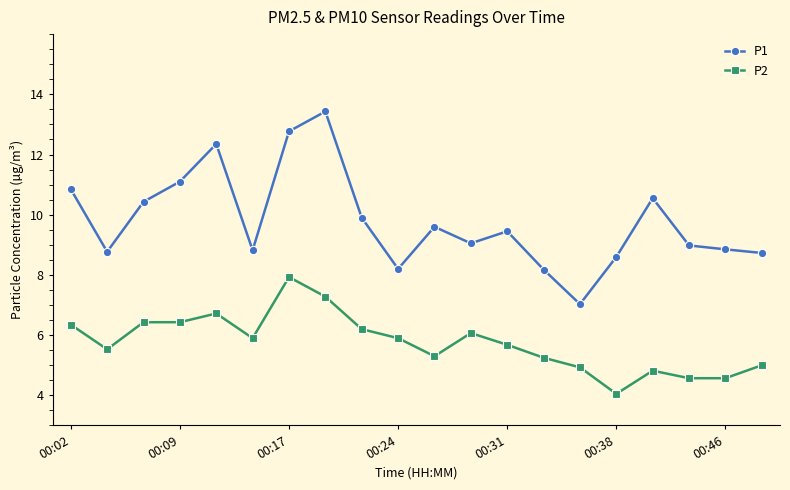

Rank the series by their maximum value, from lowest to highest.

P2, P1